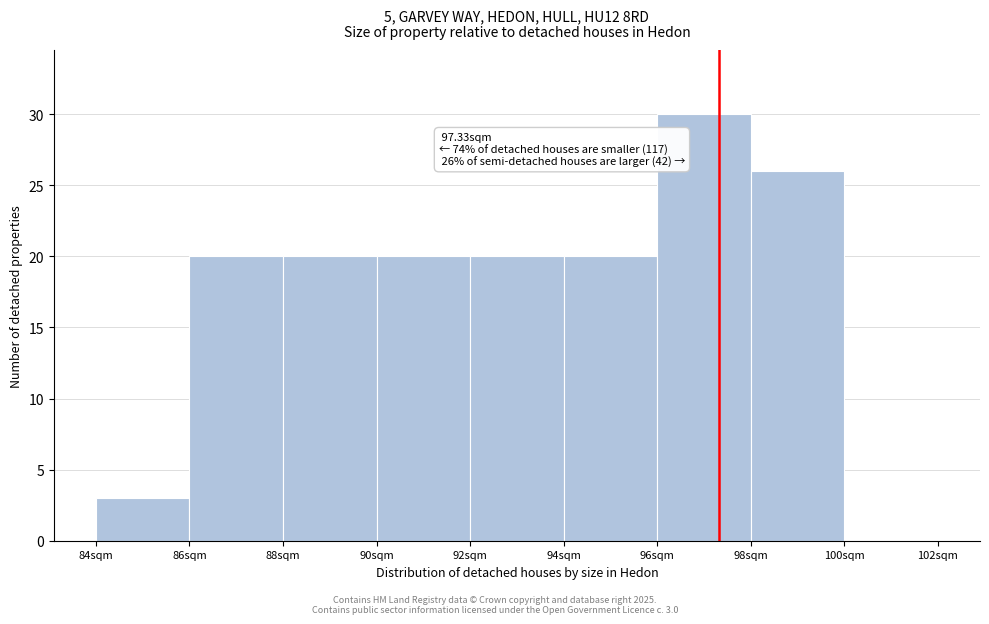

Which range on the x-axis has the tallest bar?

96 to 98